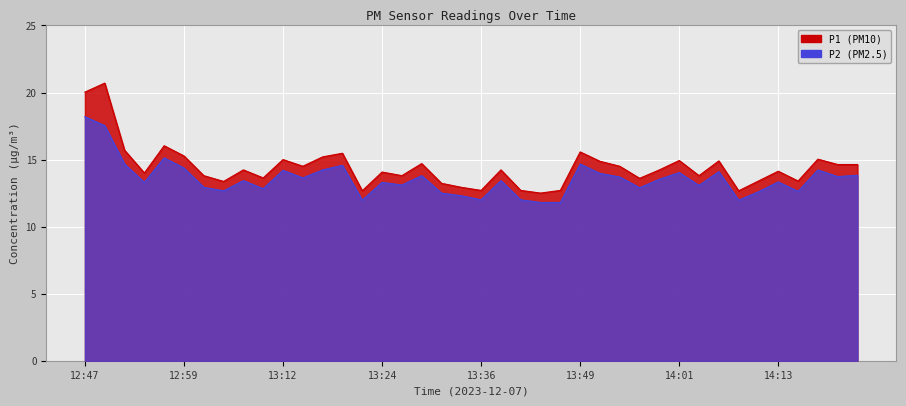

Reading right to left, extract all data points from this chart.

P1: 14.6	14.6	15.0	13.4	14.1	13.4	12.7	14.9	13.8	14.9	14.2	13.6	14.5	14.9	15.6	12.7	12.5	12.7	14.2	12.7	12.9	13.2	14.7	13.8	14.1	12.7	15.5	15.2	14.5	15.0	13.6	14.2	13.4	13.8	15.3	16.0	14.0	15.7	20.7	20.0
P2: 13.8	13.7	14.2	12.6	13.3	12.6	12.0	14.1	13.1	14.0	13.5	12.9	13.7	14.0	14.7	11.8	11.8	12.0	13.4	12.0	12.3	12.5	13.8	13.1	13.3	12.0	14.6	14.2	13.6	14.2	12.8	13.4	12.7	12.9	14.4	15.1	13.3	14.7	17.5	18.2